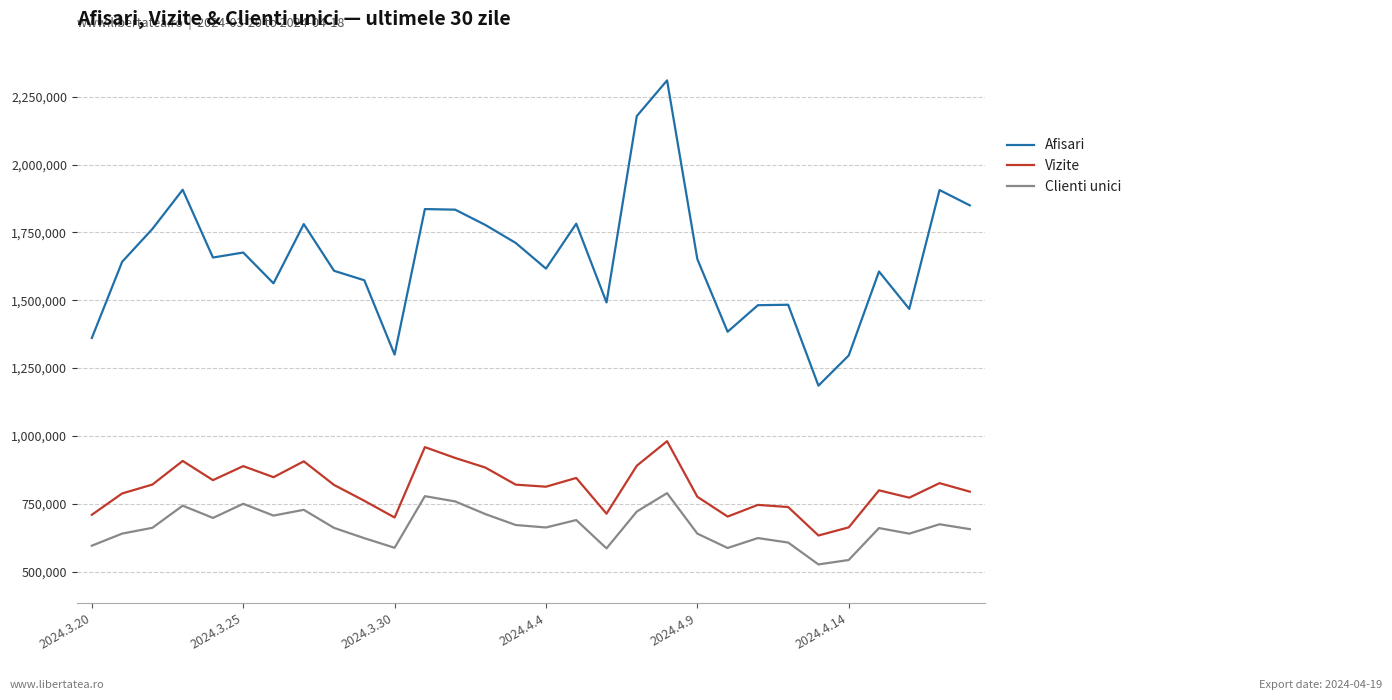

Which series has the largest range (max minus min)?

Afisari